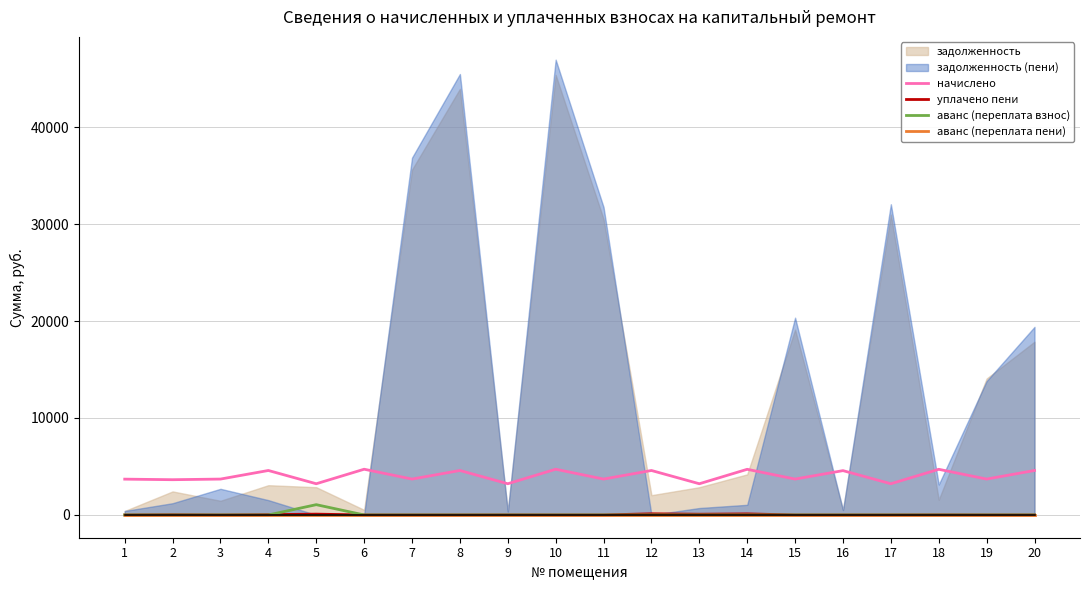

What value does the начислено series have at 15?

3700.8